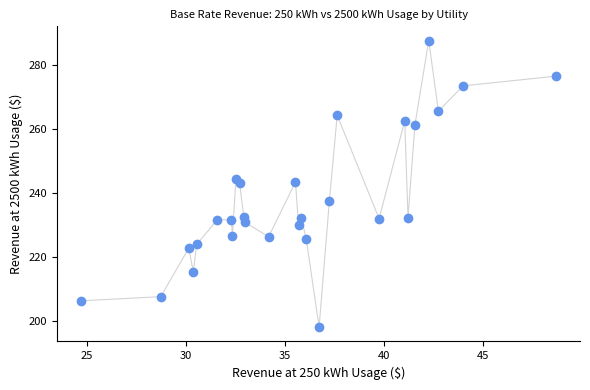

What is the range of X values (max minus min)?

24.0